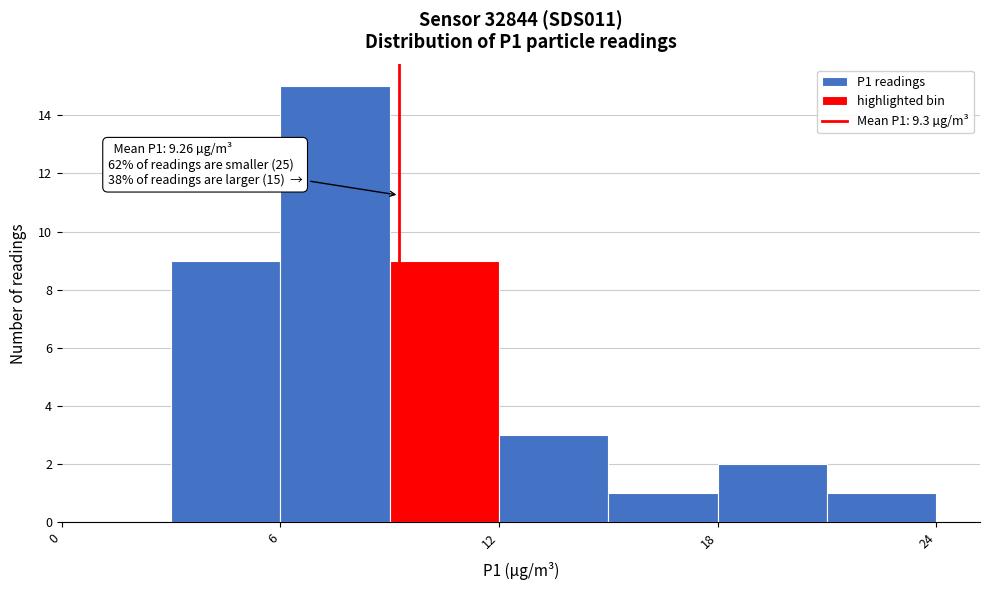

Around what value on the x-axis is the tallest bar? Give the approximate position of its centre, as read against the axis.

8